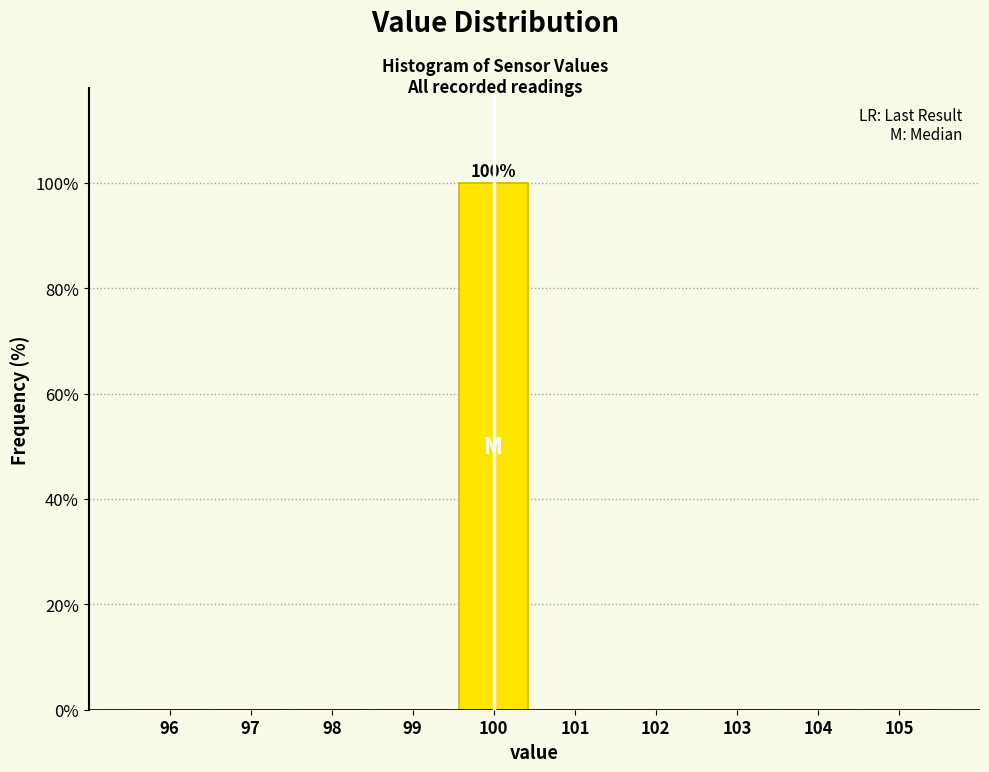

Which range on the x-axis has the tallest bar?

99.5 to 100.5